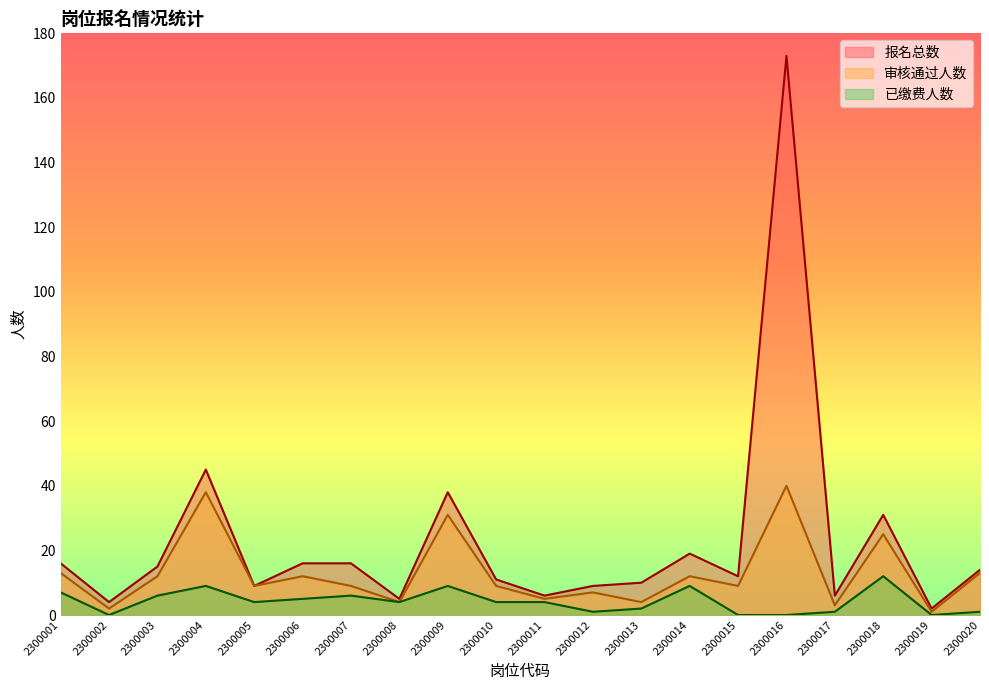

True or false: 已缴费人数 and 审核通过人数 cross at least once.

False